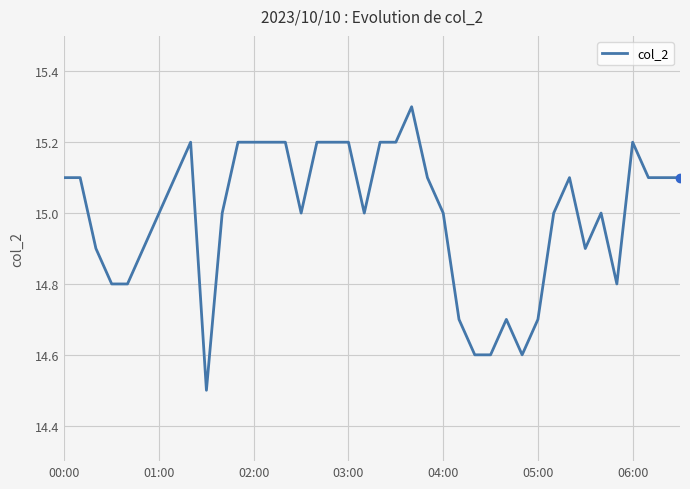

What is the minimum value shown in the chart?

14.5